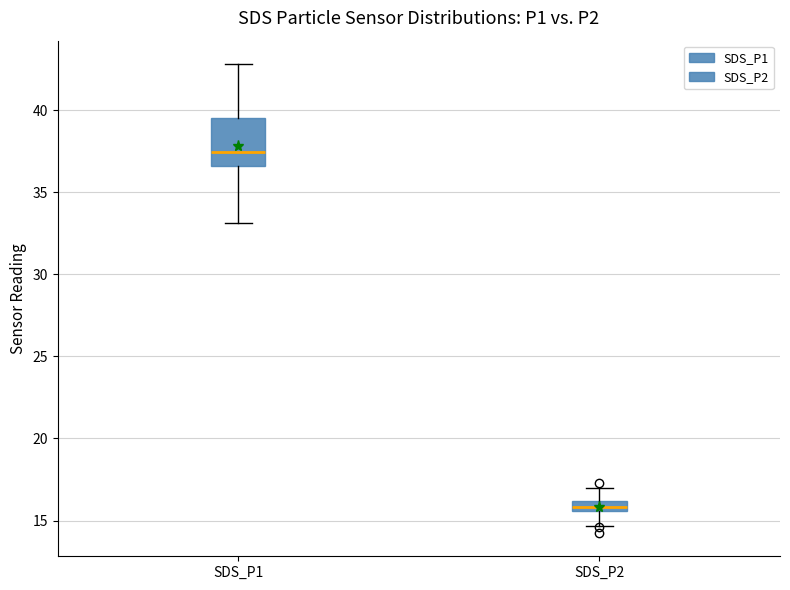

Where does the median line of the box for SDS_P1 sit on the y-axis? The values are not printed on the chart, so give them approximately, as read against the axis.

37.5